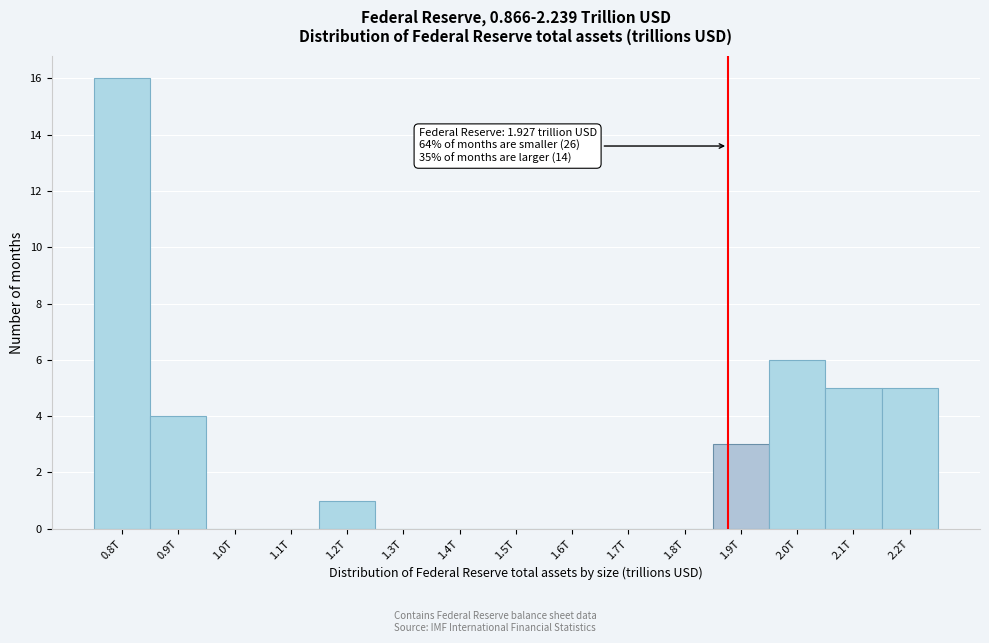

Reading right to left, what are all the values shown in this chart?

2.2T=5	2.1T=5	2.0T=6	1.9T=3	1.8T=0	1.7T=0	1.6T=0	1.5T=0	1.4T=0	1.3T=0	1.2T=1	1.1T=0	1.0T=0	0.9T=4	0.8T=16